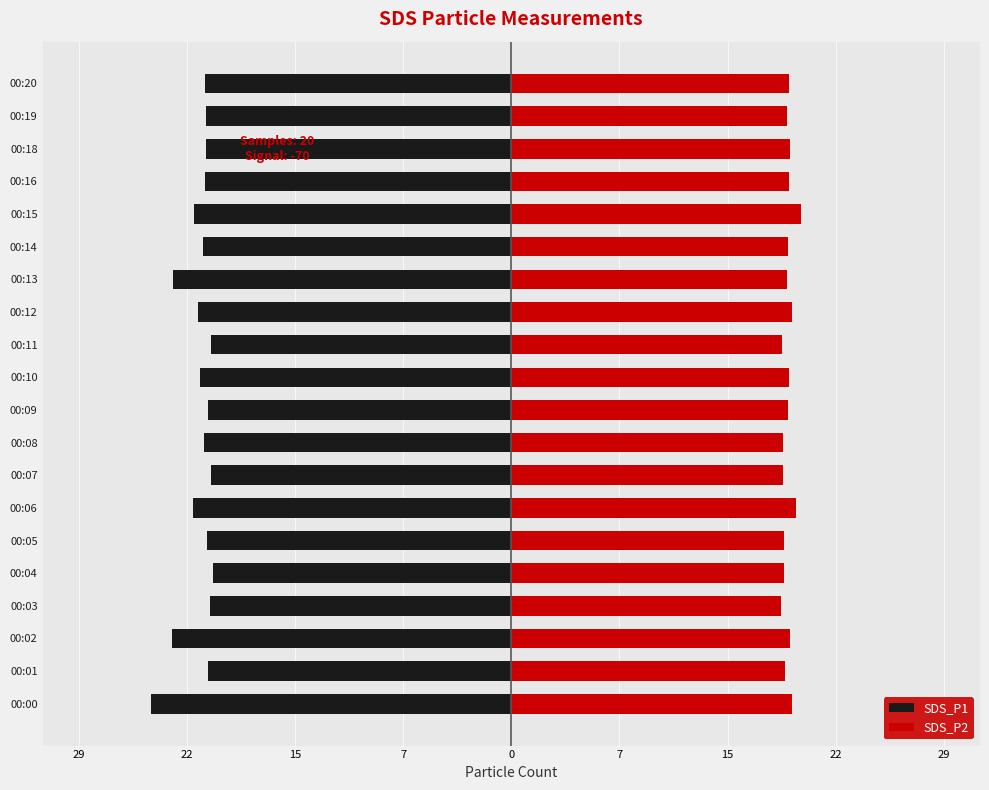

What is the highest value of the SDS_P2 series?

19.6